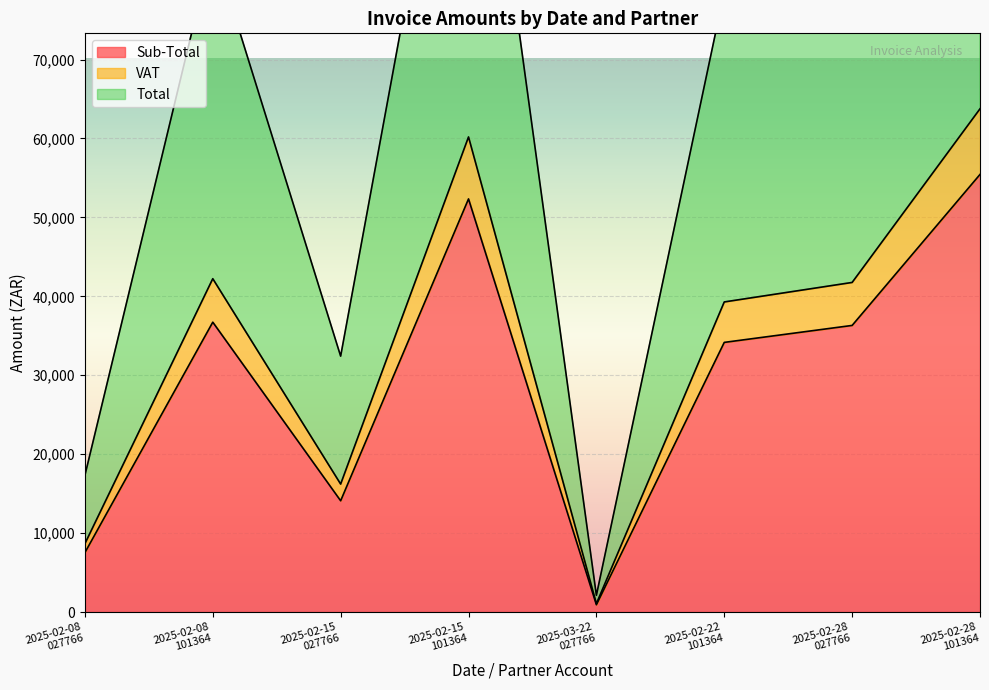

Rank the series by their maximum value, from lowest to highest.

Sub-Total, VAT, Total